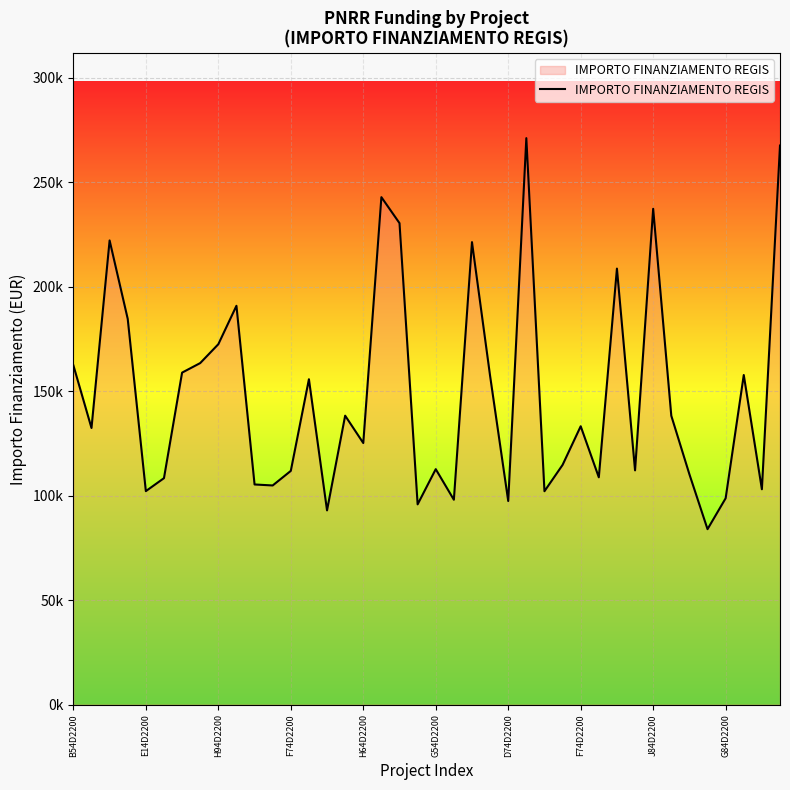

What is the value of the 10th point from the left?

190907.4